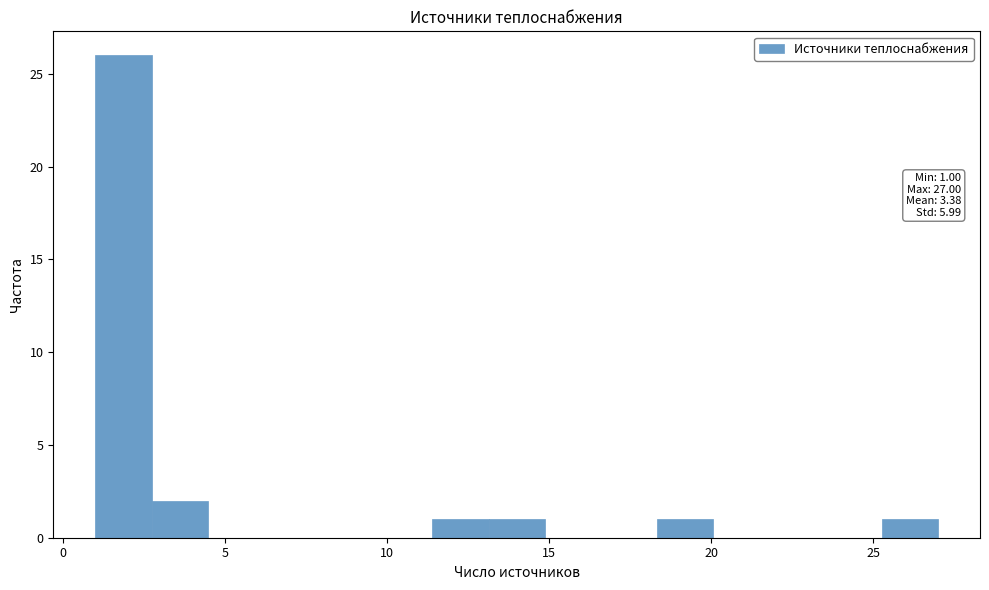

Read against the x-axis, roughly where is the centre of the tallest bar?

2.0